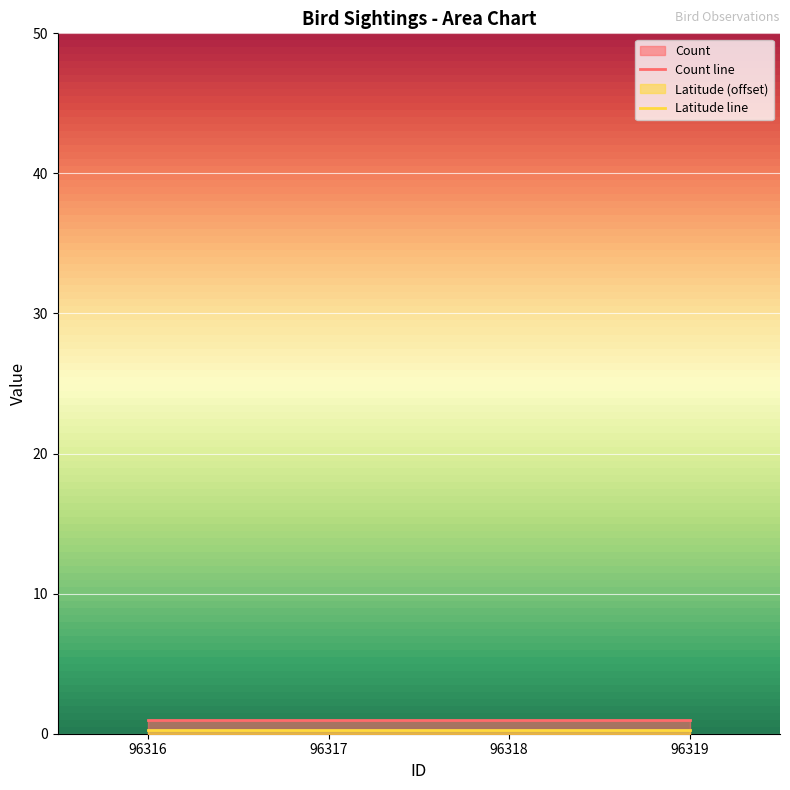

What is the difference between the highest and lowest values at 96319?

0.7